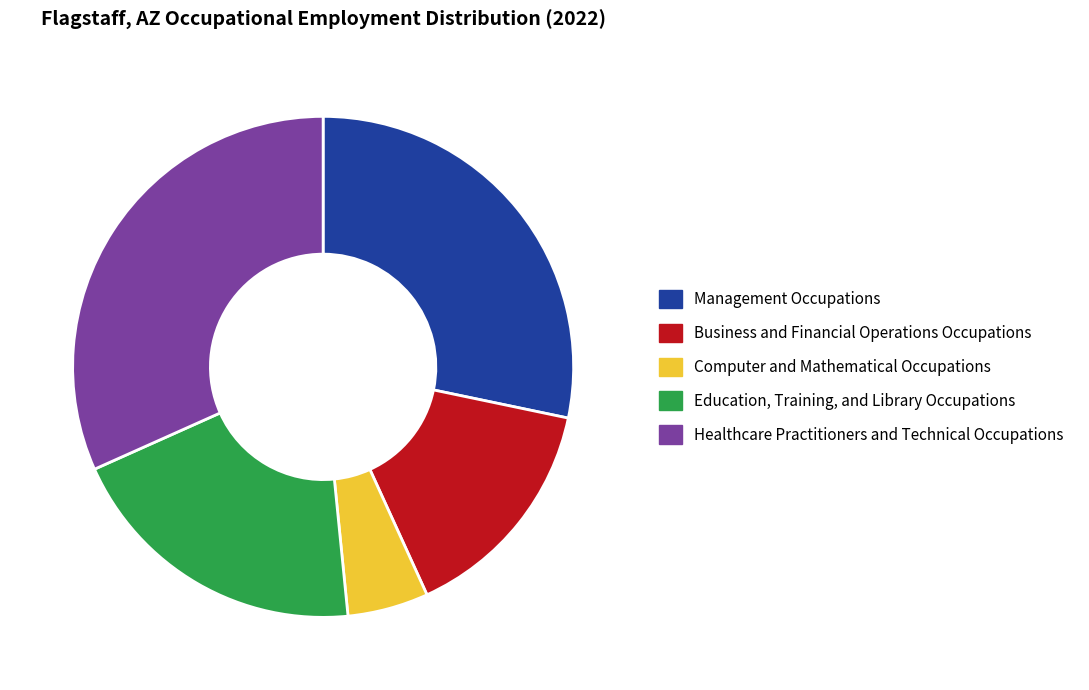

Which category has the biggest portion of the pie?

Healthcare Practitioners and Technical Occupations